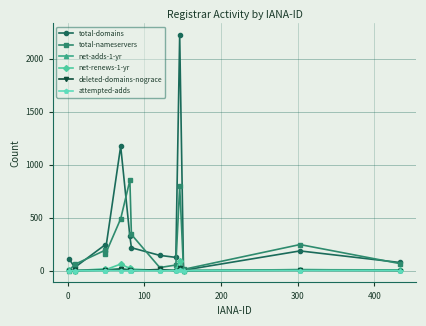

Which series has the largest range (max minus min)?

total-domains